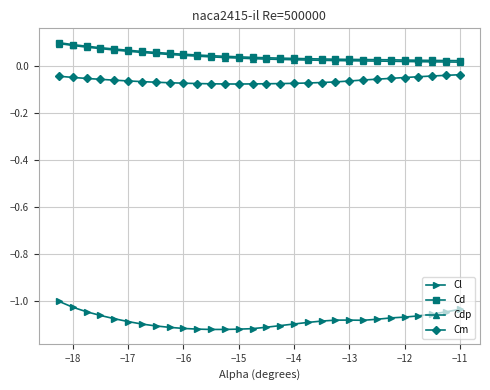

Count the number of data series in this chart.

4